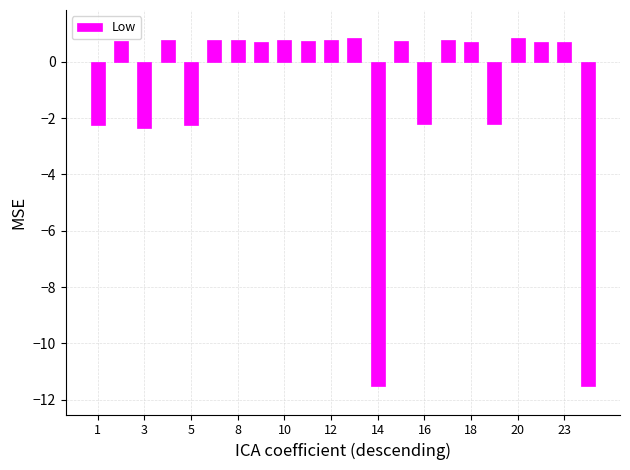

How many bars are there in total?

22